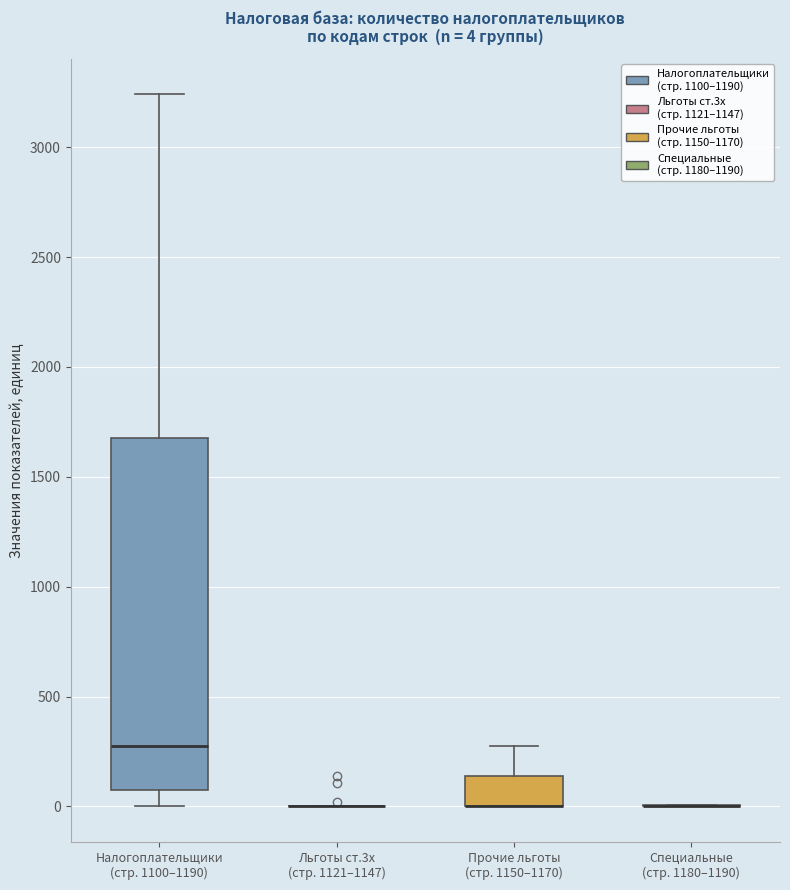

Comparing the boxes themselves (not the whiskers), which one is the tallest?

Налогоплательщики (стр. 1100–1190)